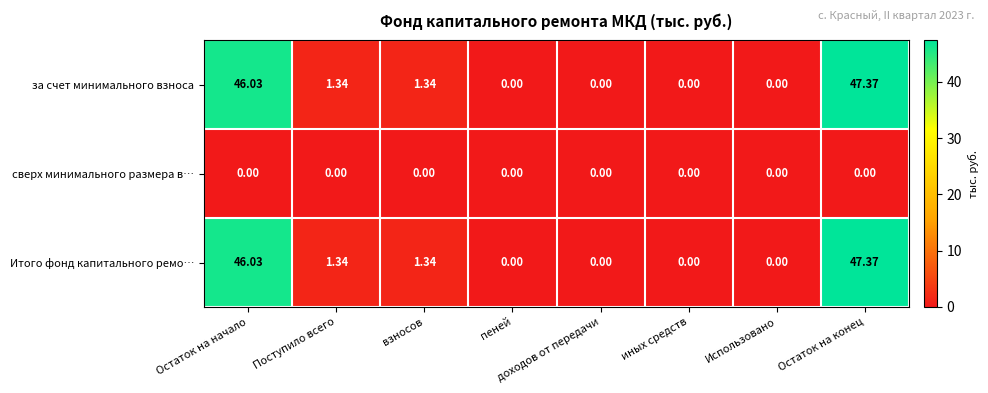

What is the spread (max minus min) of values at Остаток на конец?

47.4